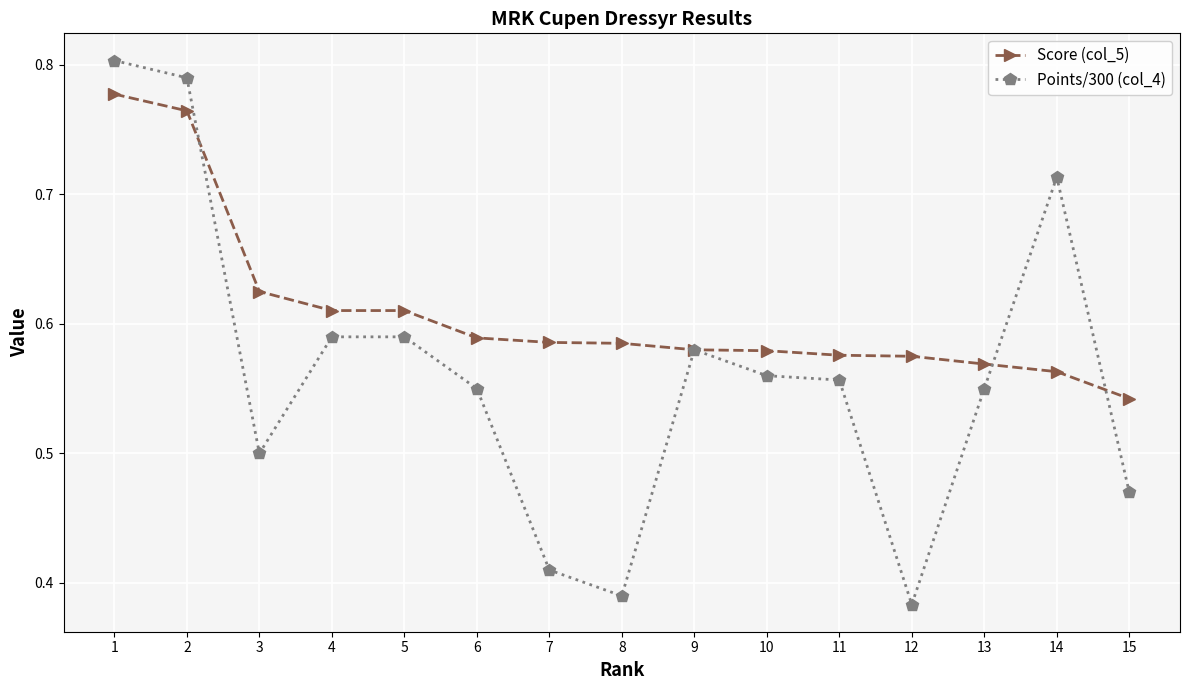

At how many categories does at least one series exceed 0?

15